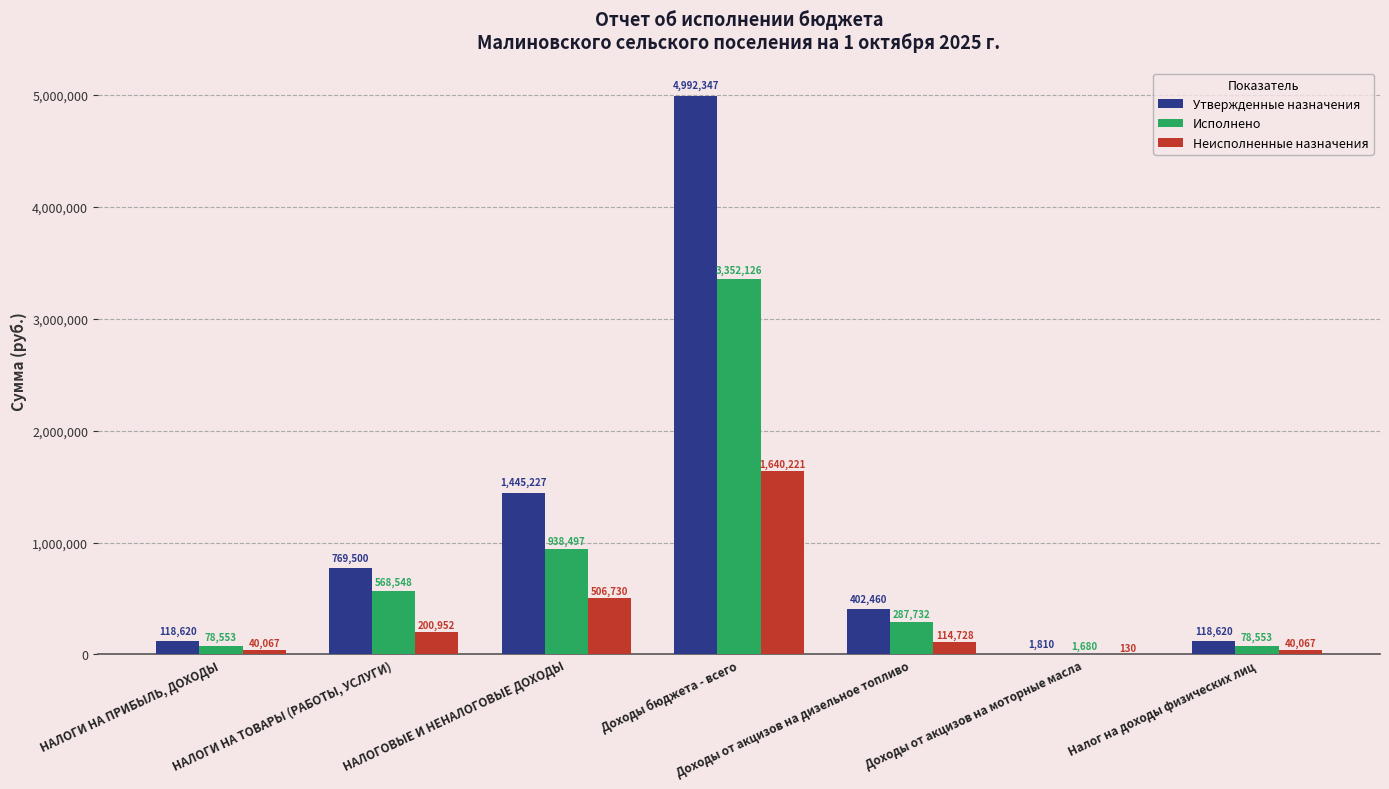

Between НАЛОГИ НА ТОВАРЫ (РАБОТЫ, УСЛУГИ) and Доходы бюджета - всего, which series saw the biggest shift?

Утвержденные назначения